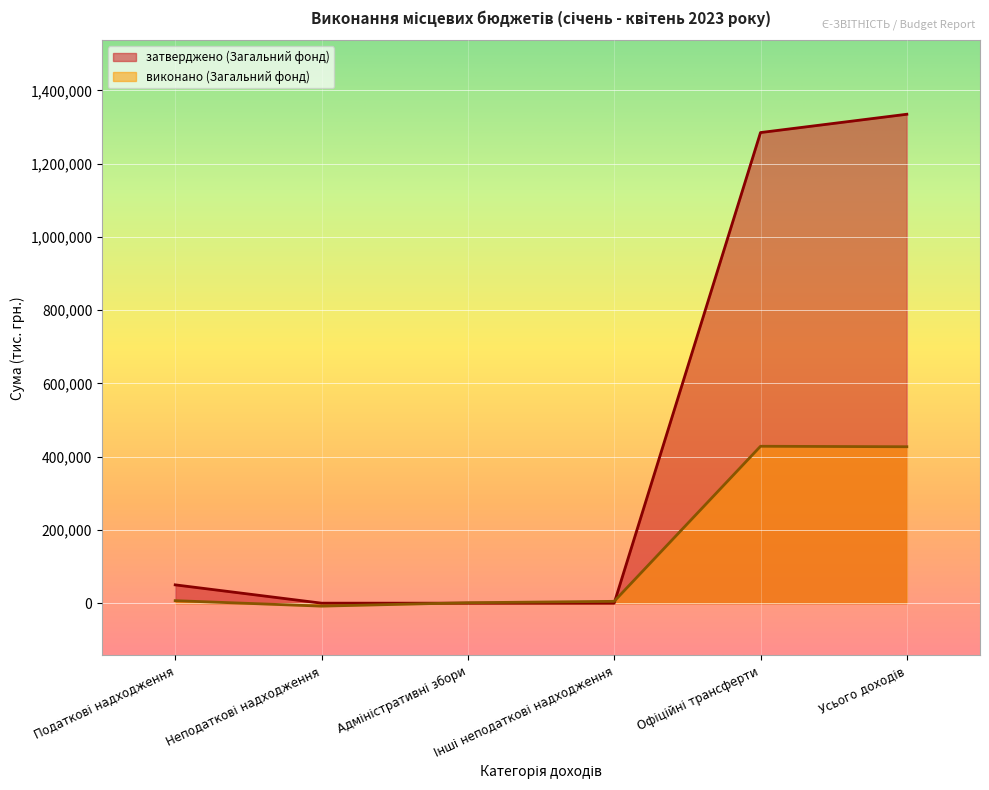

Which has a higher value, Інші неподаткові надходження or Неподаткові надходження?

Інші неподаткові надходження